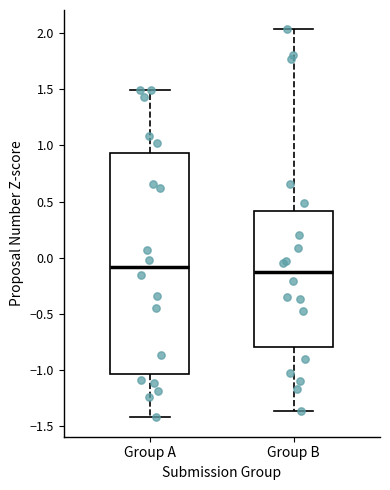

Reading left to right, read every box against the y-axis: the position of its median line, the range the box covers, and the ends of its whiskers. The values are not printed on the chart, so give them approximately, as read against the axis.

Group A: median -0.10, box -1.05 to 0.95, whiskers -1.40 to 1.50
Group B: median -0.15, box -0.80 to 0.40, whiskers -1.35 to 2.05